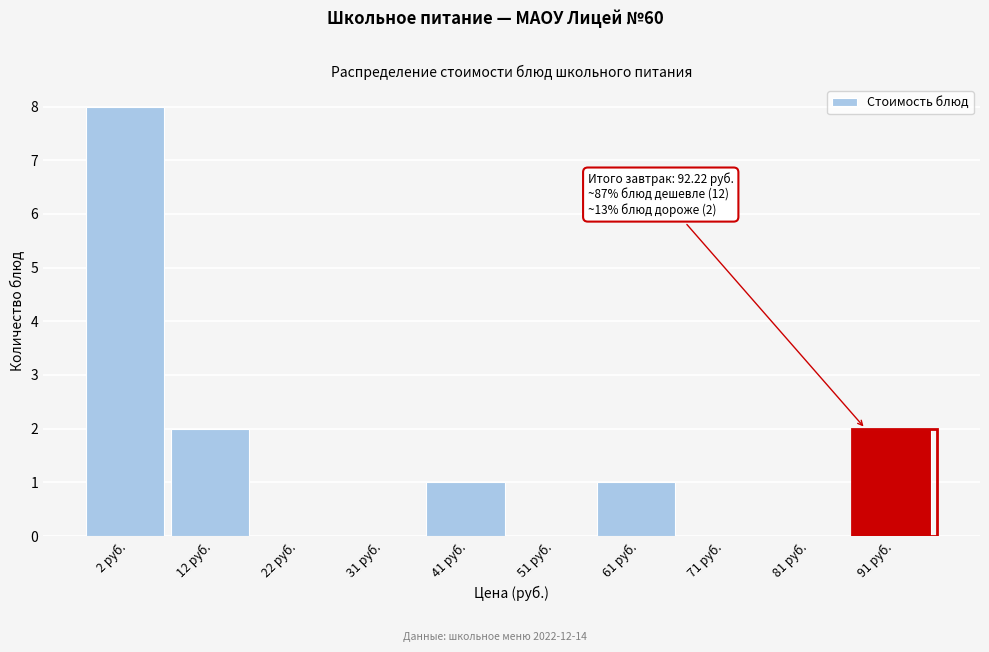

Reading left to right, transcribe all the data shown in this chart.

2 руб.=8	12 руб.=2	22 руб.=0	31 руб.=0	41 руб.=1	51 руб.=0	61 руб.=1	71 руб.=0	81 руб.=0	91 руб.=2